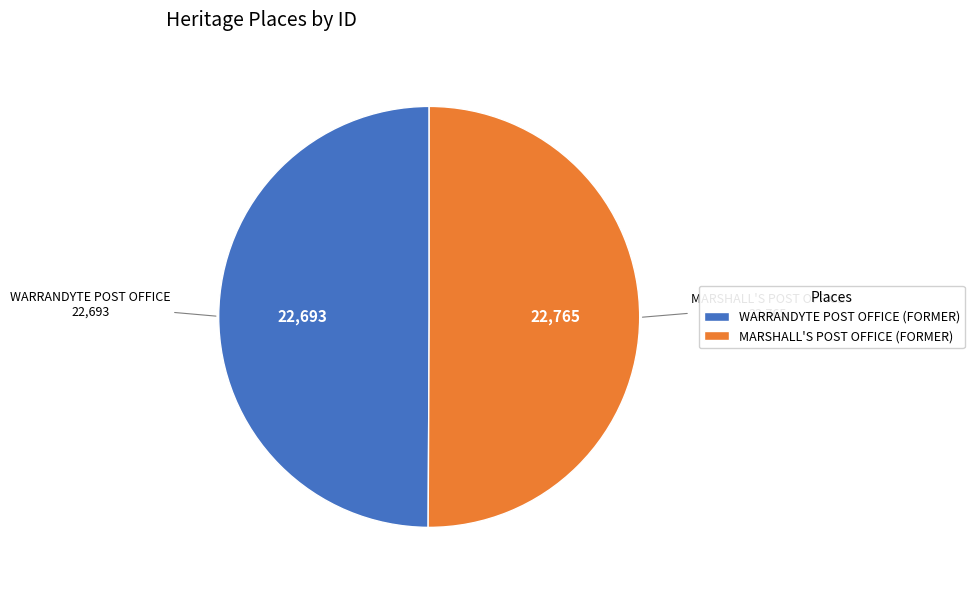

Do MARSHALL'S POST OFFICE (FORMER) and WARRANDYTE POST OFFICE (FORMER) together represent more than half of the pie?

Yes